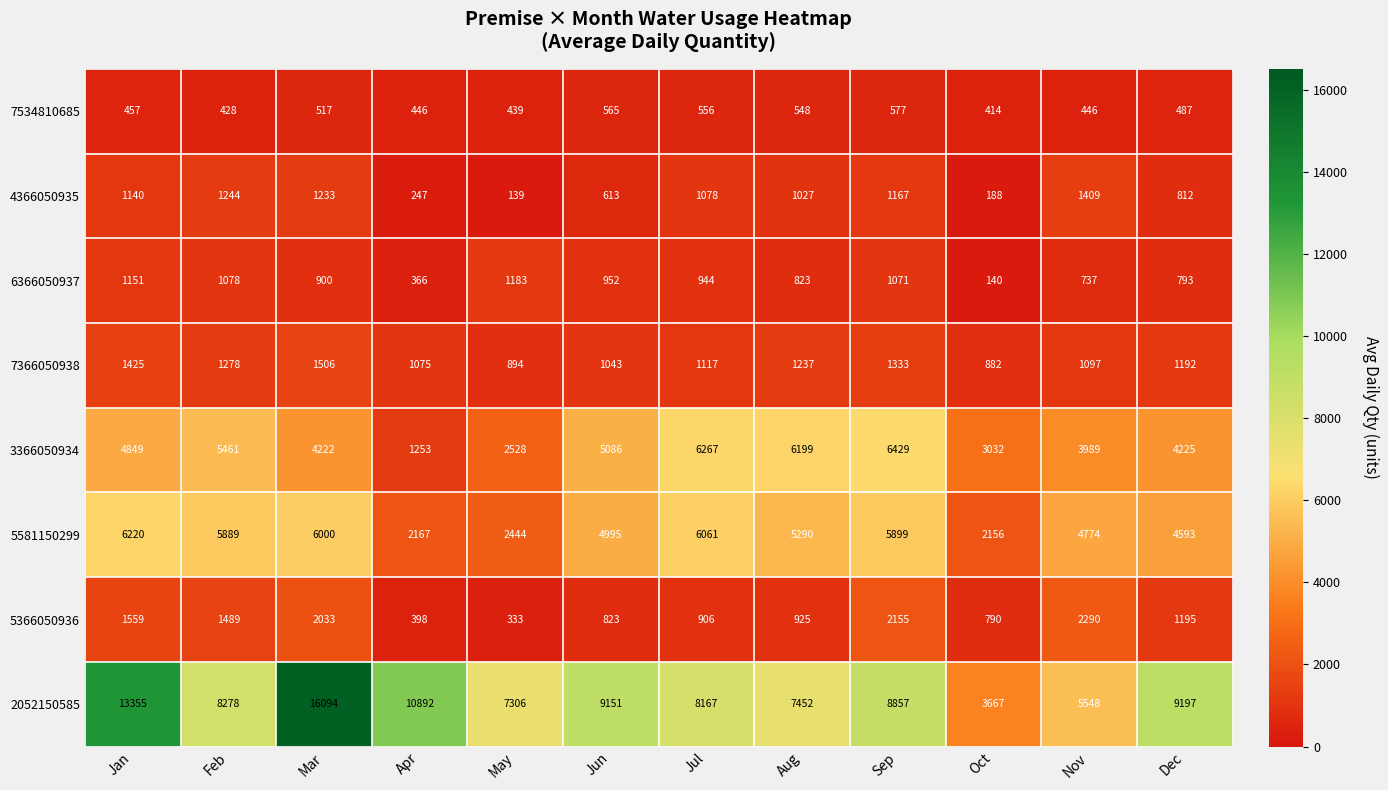

At Feb, list the series in order from largest to smallest.

2052150585, 5581150299, 3366050934, 5366050936, 7366050938, 4366050935, 6366050937, 7534810685